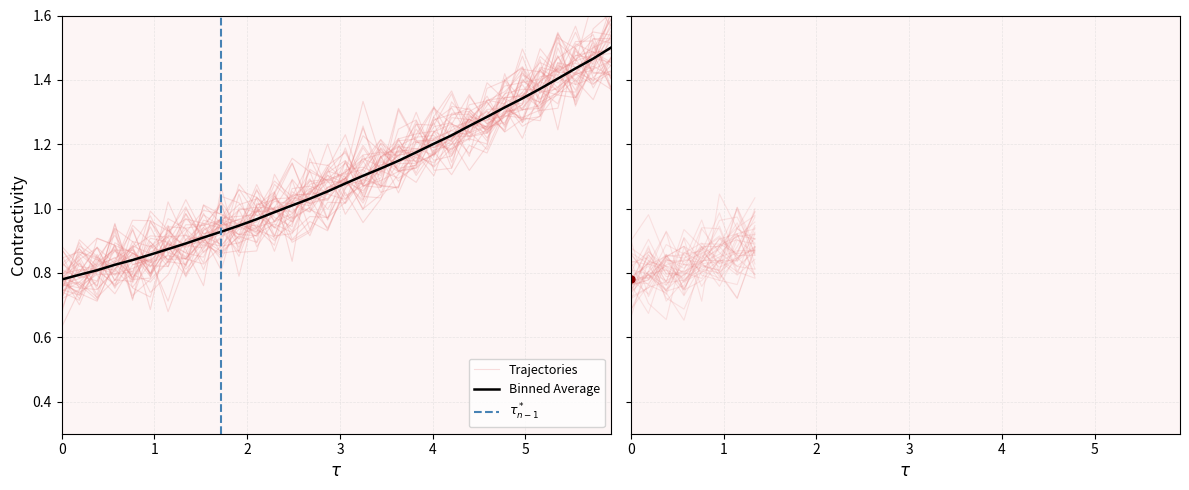

True or false: the data has more than 1 interior local peaks.

False